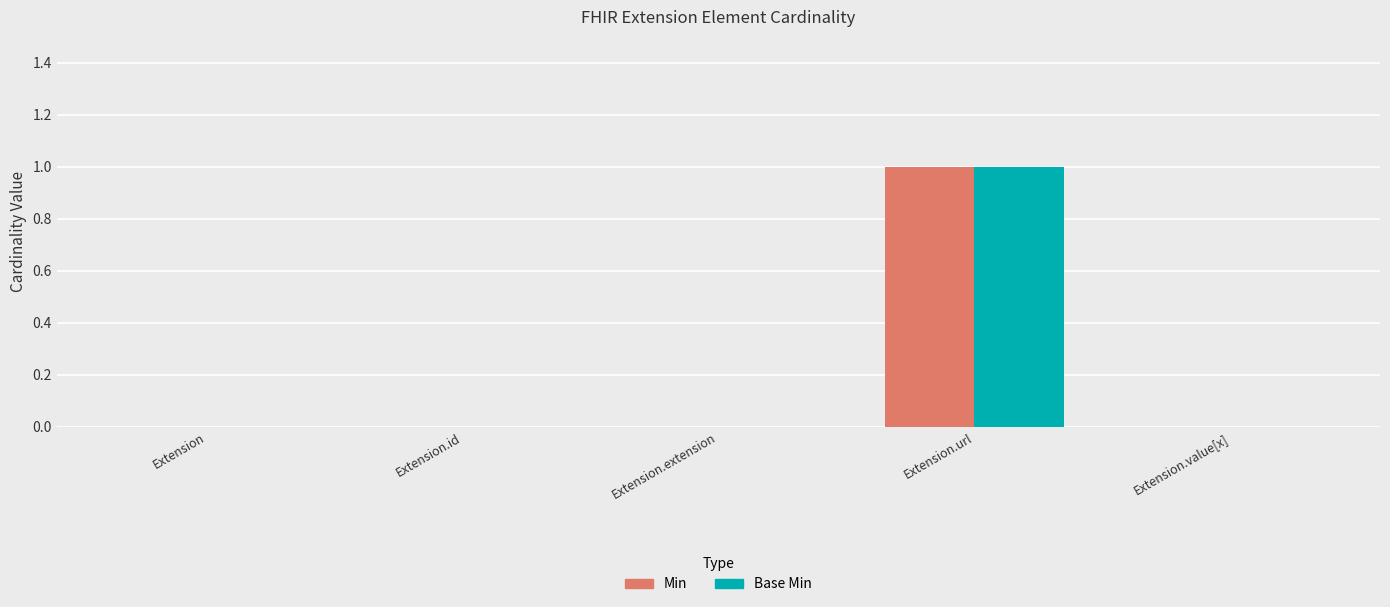

Reading left to right, extract all data points from this chart.

Min: 0	0	0	1	0
Base Min: 0	0	0	1	0